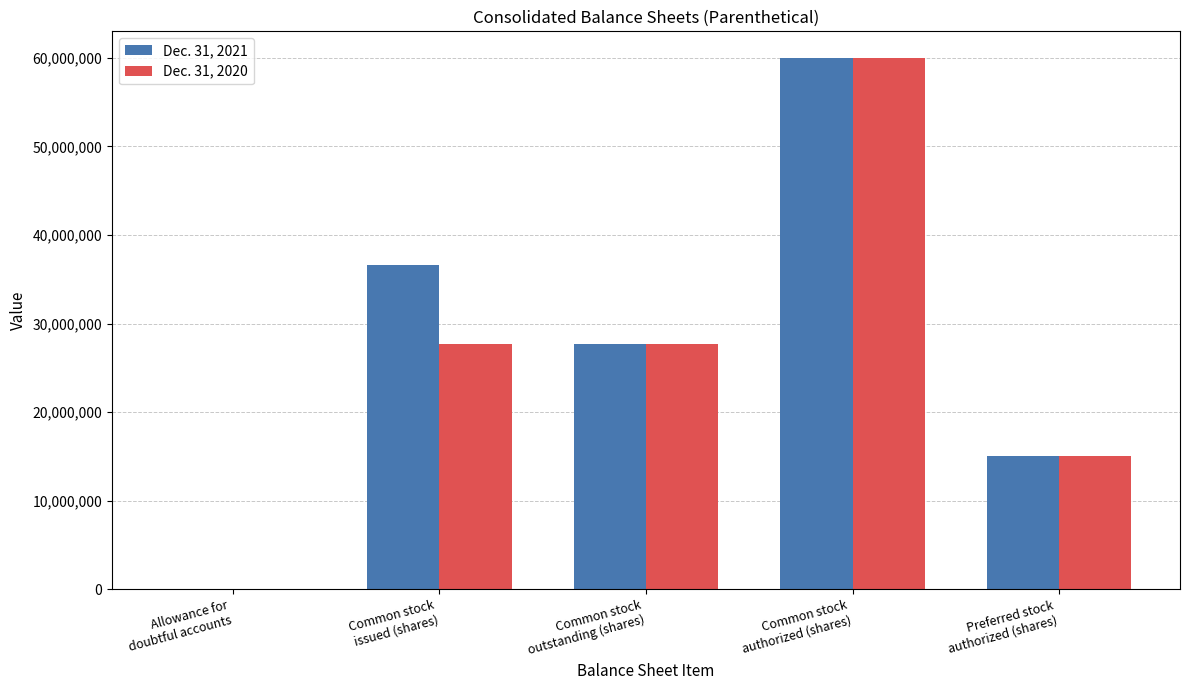

True or false: Dec. 31, 2021 has a value of 6548643 at Common stock
outstanding (shares).

False